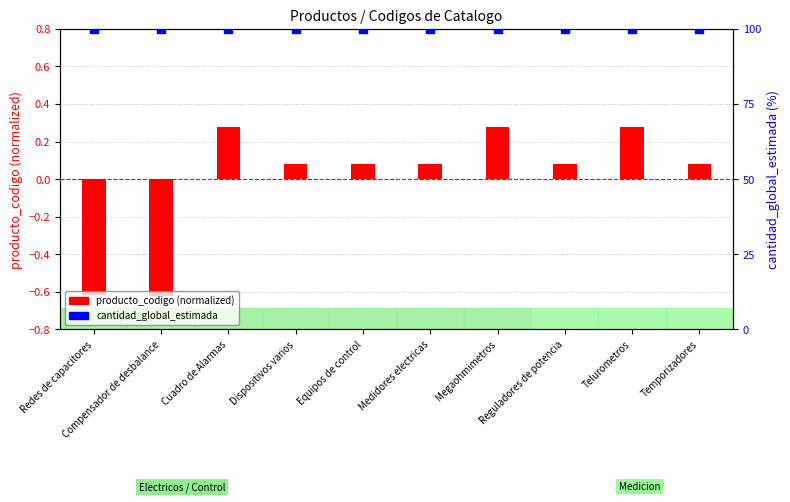

Which series has the largest total across all categories?

cantidad_global_estimada